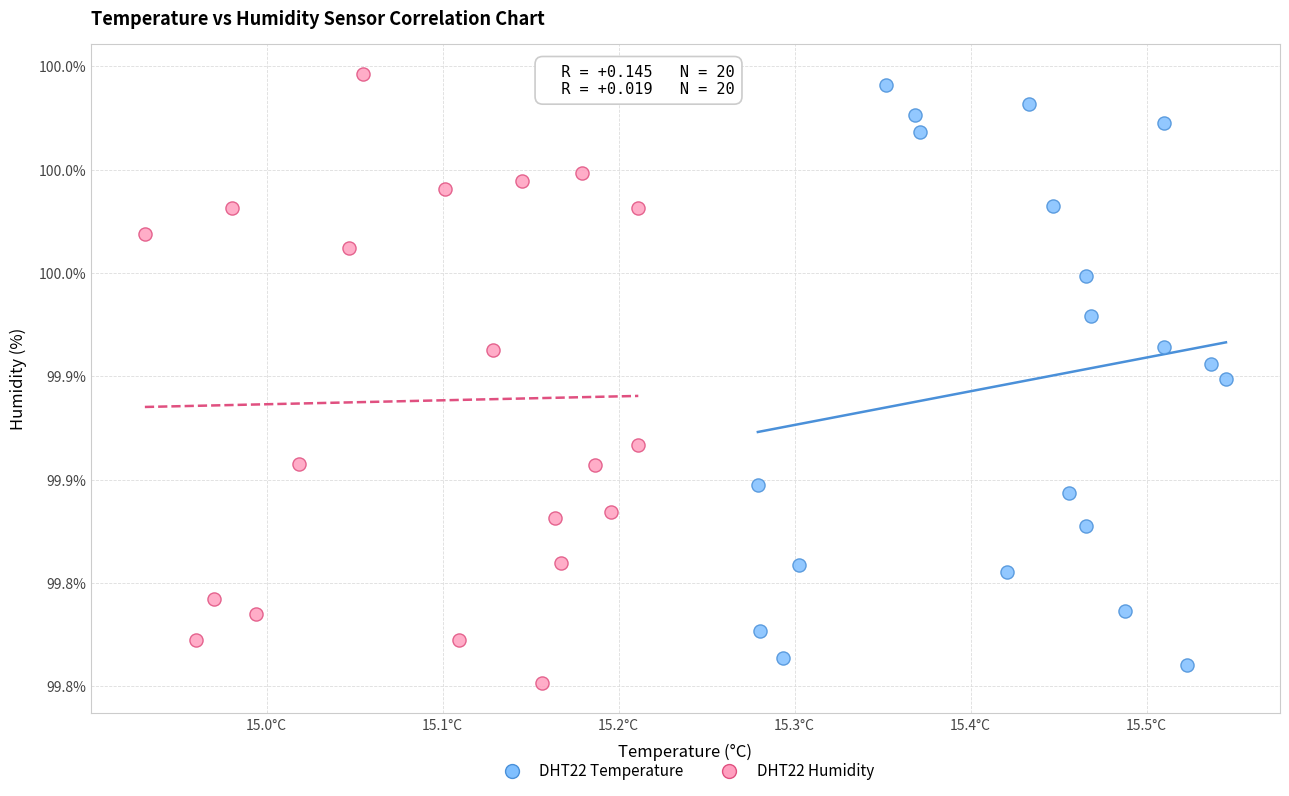

Which series has the widest spread of Y values?

DHT22 Humidity